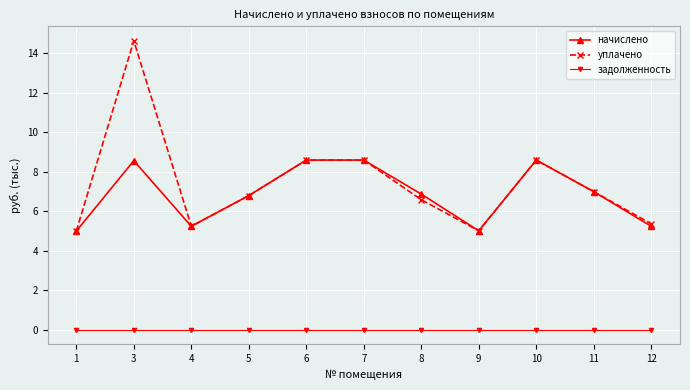

True or false: задолженность and начислено intersect in this chart.

False